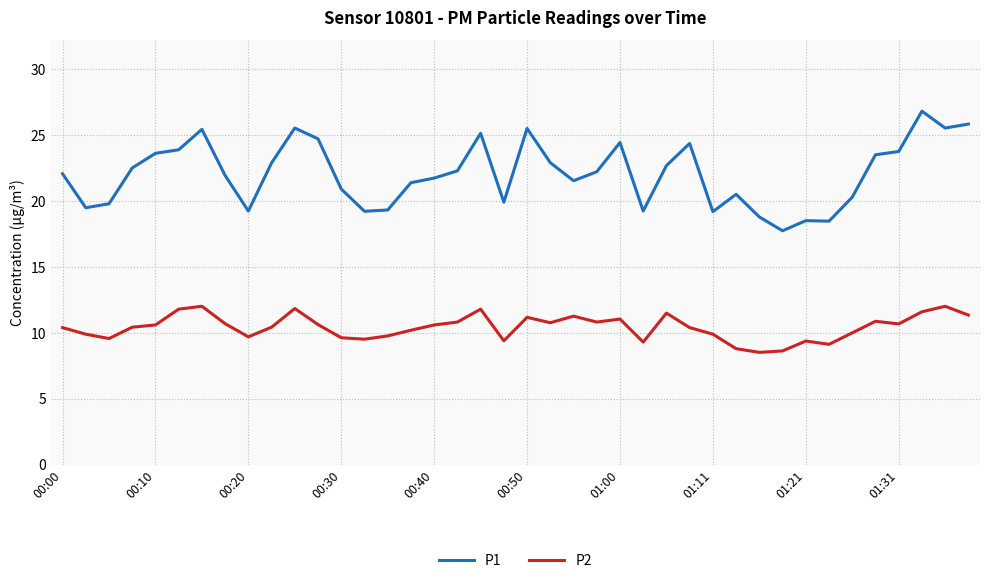

True or false: P2 and P1 intersect in this chart.

False